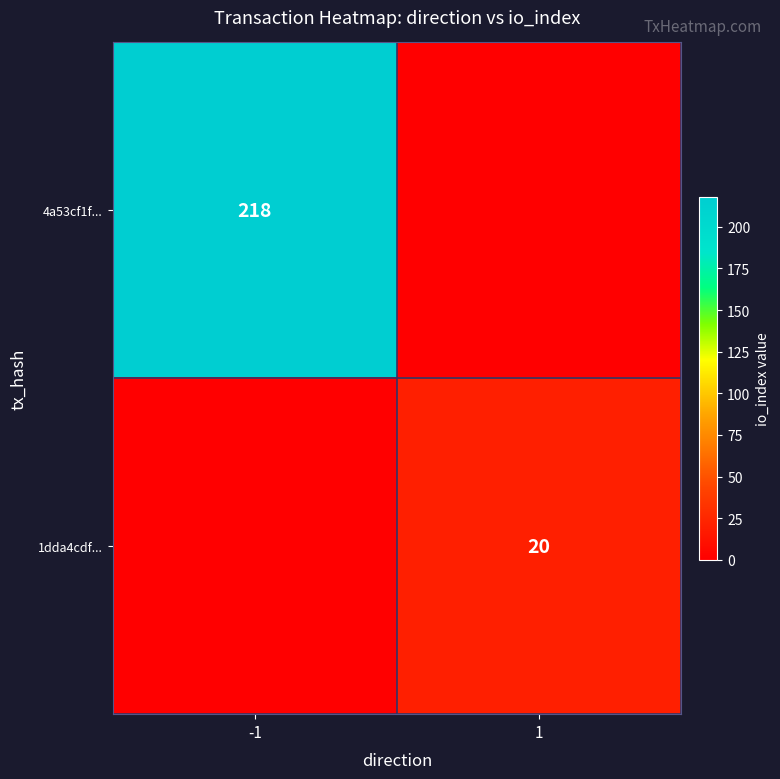

The value of 1dda4cdf... at 1 is 20. True or false?

True